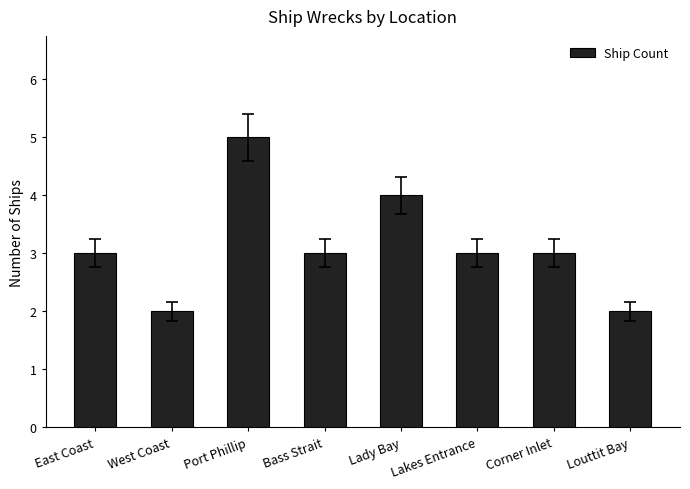

Count the values in the range 3 to 4.

5